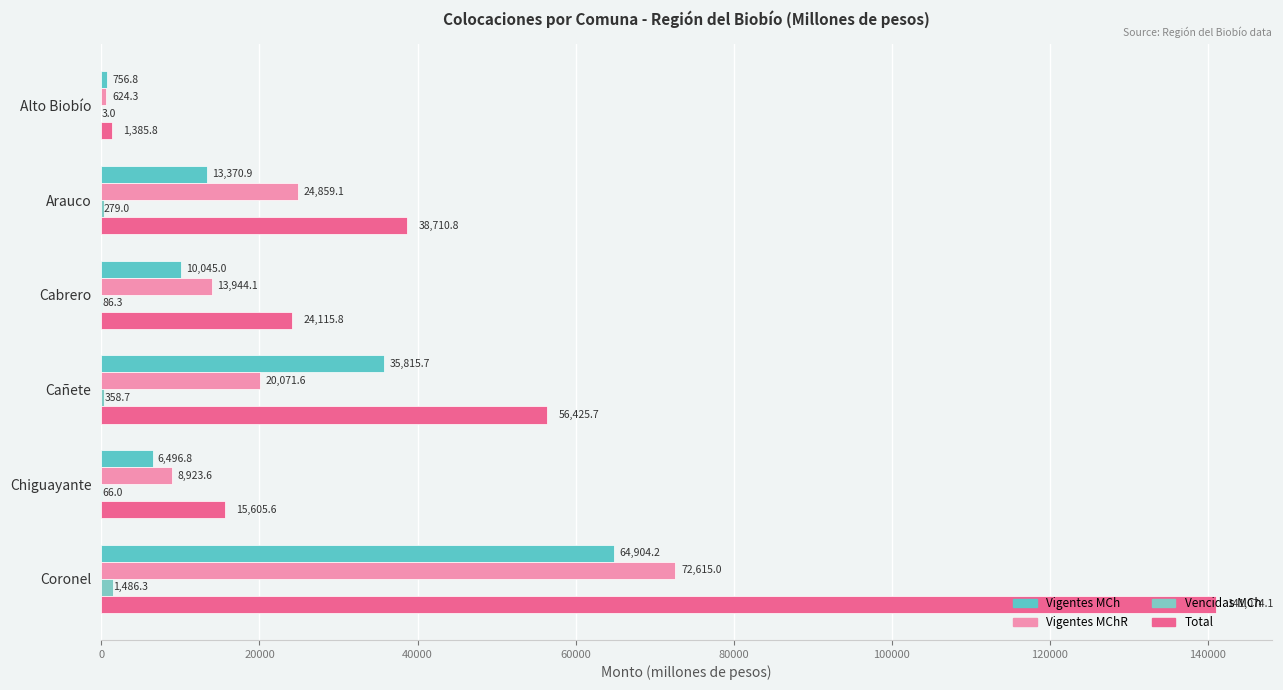

How many distinct data groups are displayed?

4